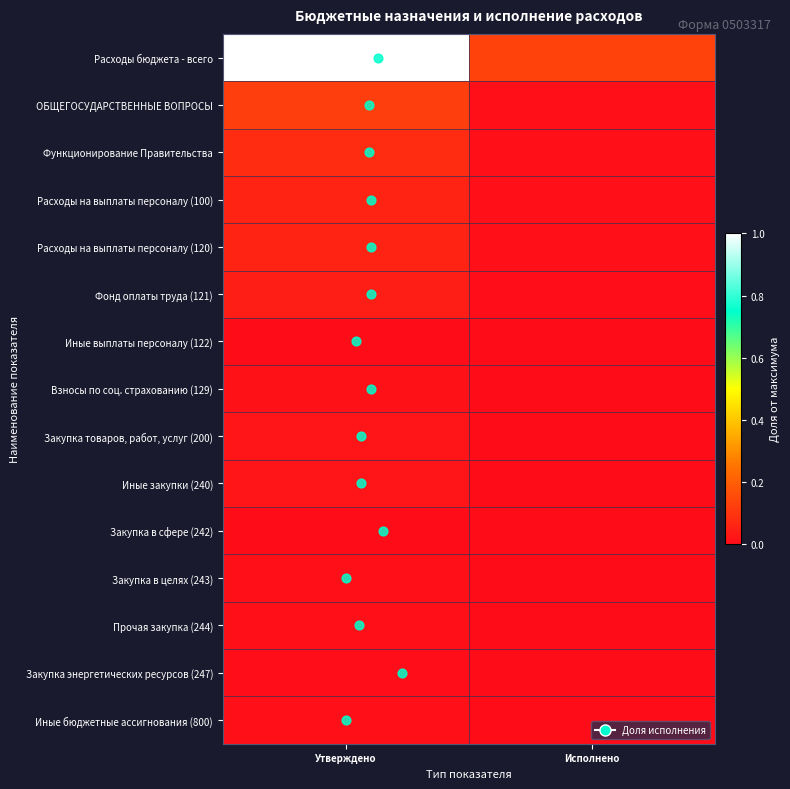

Between Исполнено and Утверждено, which is larger?

Утверждено